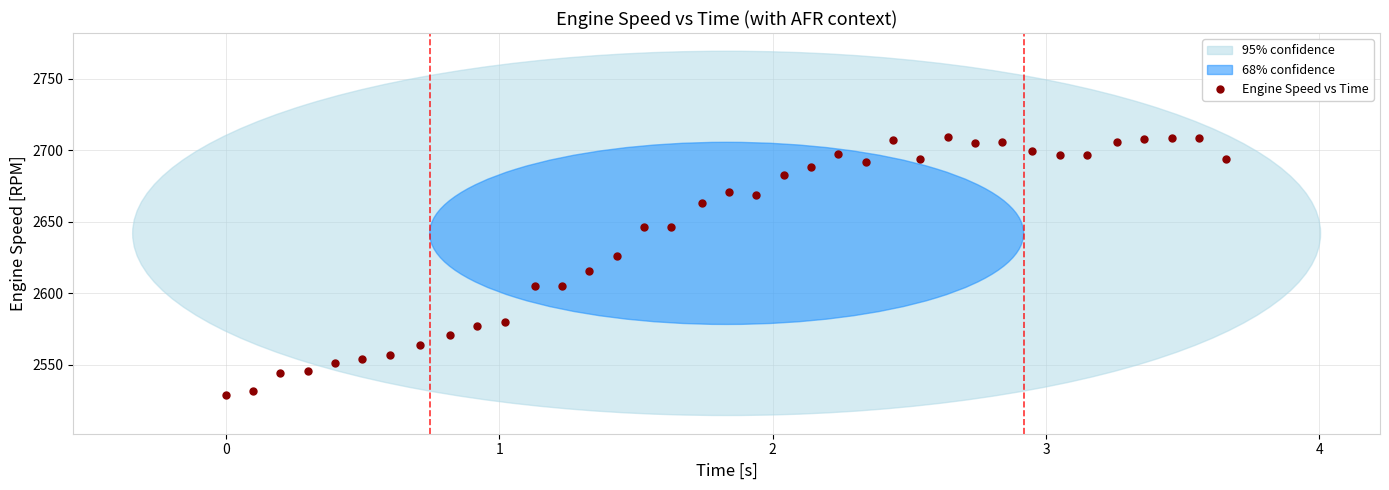

What is the range of Y values (max minus min)?

180.5